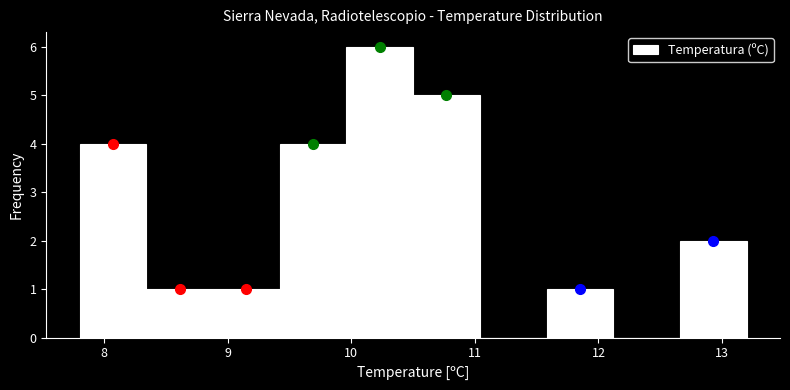

Reading left to right, list every bar in this chart as the range it spans on the x-axis followed by its height. Neither the bar edges nor the heights are printed on the chart, so give them approximately, as read against the axes.

7.80 to 8.34: 4
8.34 to 8.88: 1
8.88 to 9.42: 1
9.42 to 9.96: 4
9.96 to 10.50: 6
10.50 to 11.04: 5
11.04 to 11.58: 0
11.58 to 12.12: 1
12.12 to 12.66: 0
12.66 to 13.20: 2